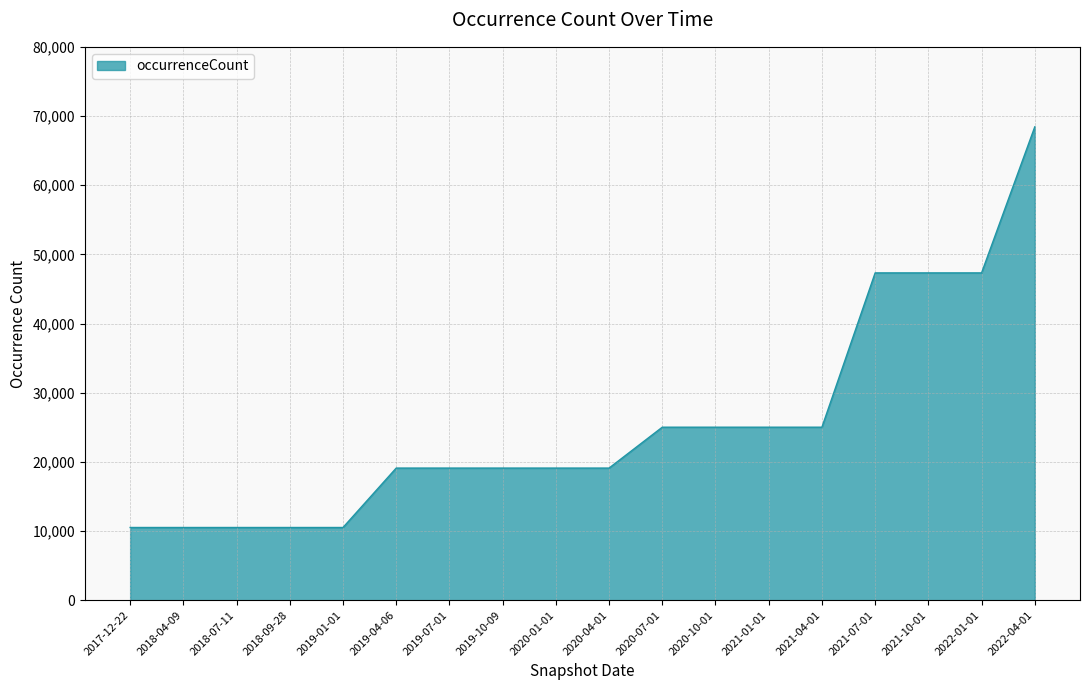

What is the change in value from 2020-10-01 to 2022-01-01?

+22308